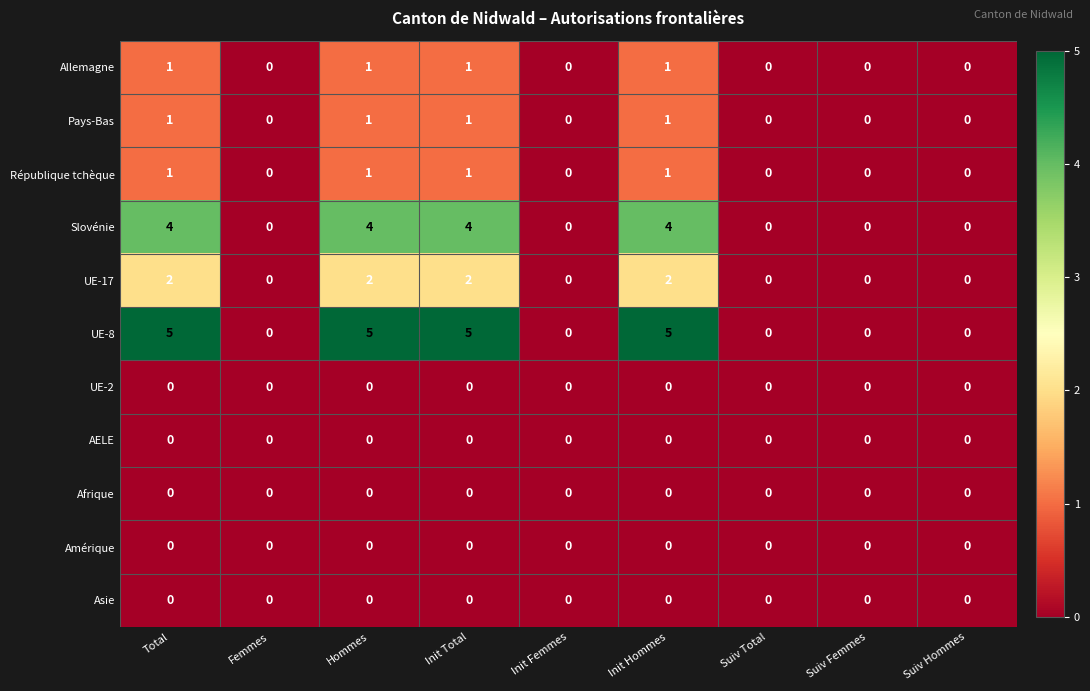

The République tchèque series shows 0 at Suiv Femmes. True or false?

True